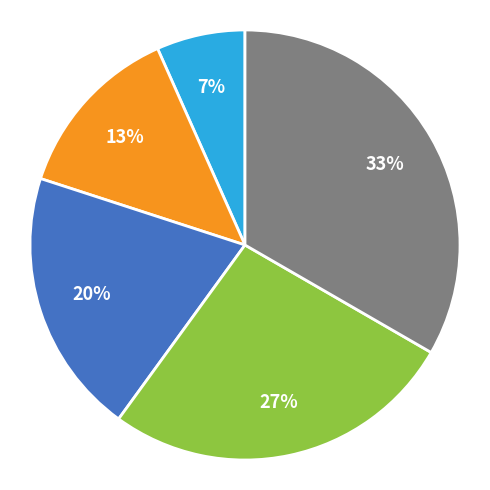

To the nearest percent, what is the average slice percentage?

20%